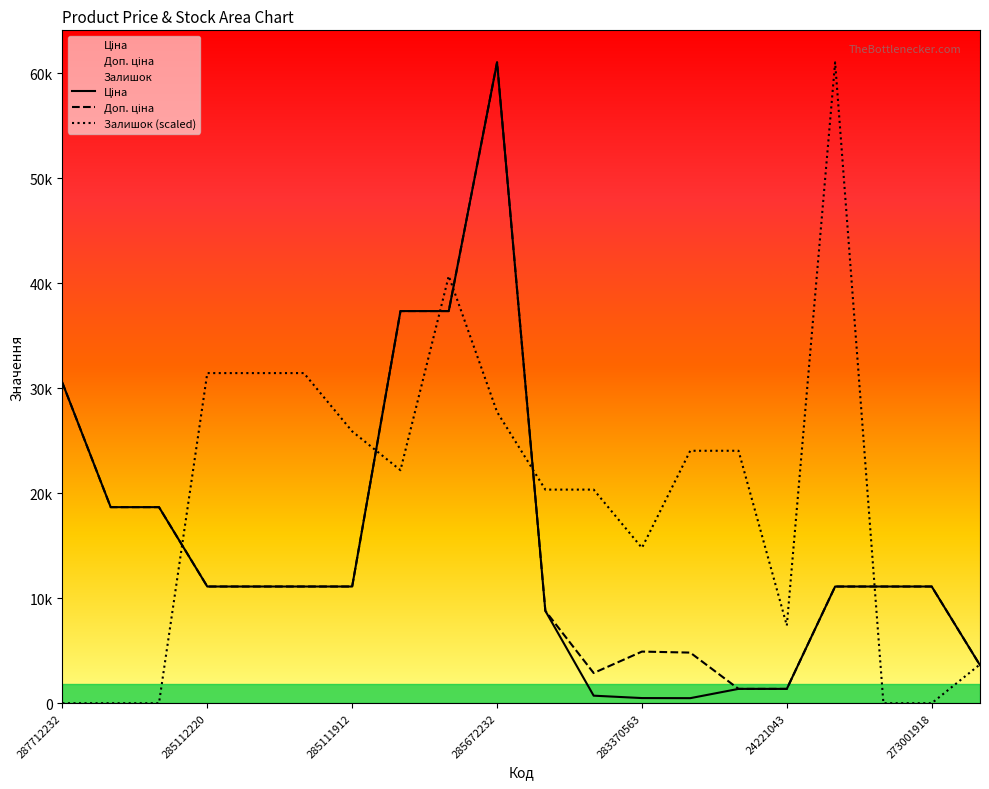

How many categories are shown in the chart?

20